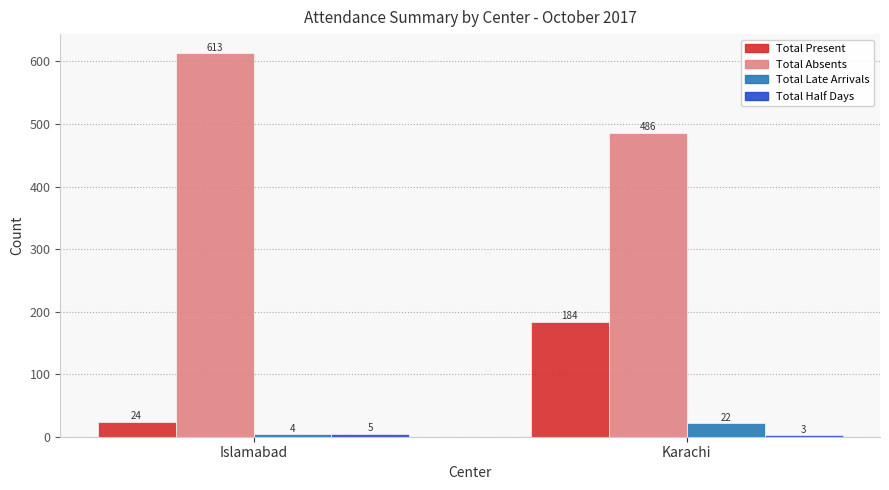

Which series has the largest range (max minus min)?

Total Present